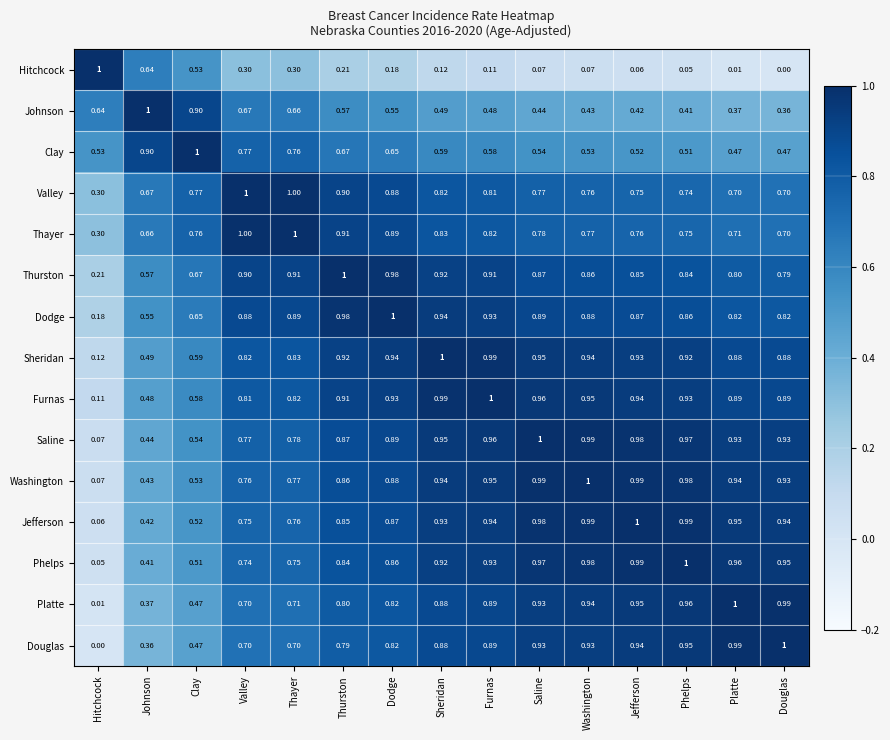

What is the spread (max minus min) of values at Valley?

0.7